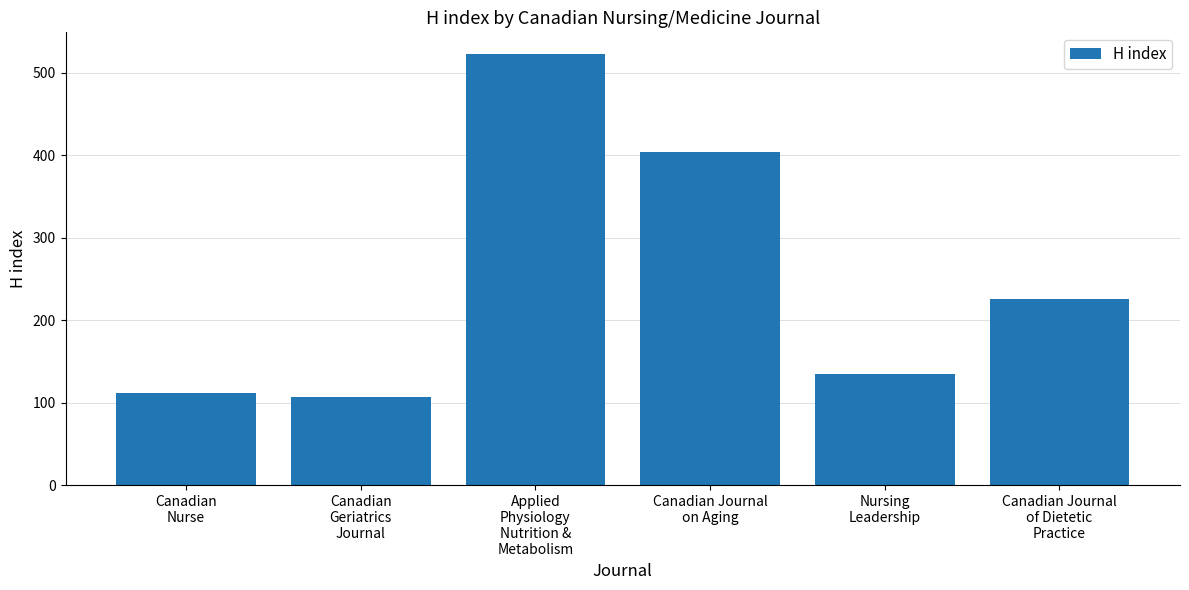

What is the value of the 2nd bar from the left?

107